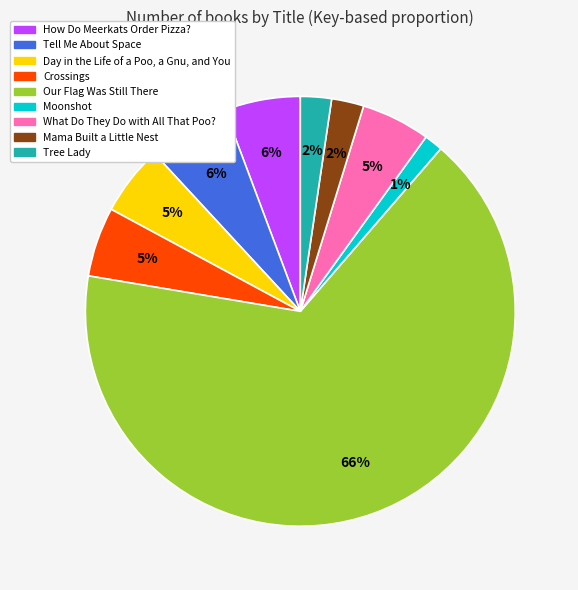

Which slice is the smallest?

Moonshot